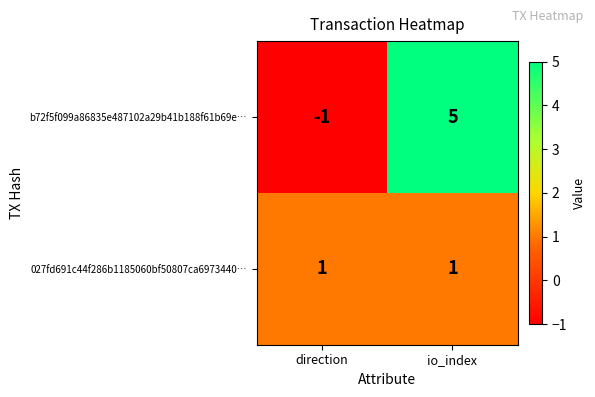

The value of 027fd691c44f286b1185060bf50807ca6973440… at direction is 1. True or false?

True